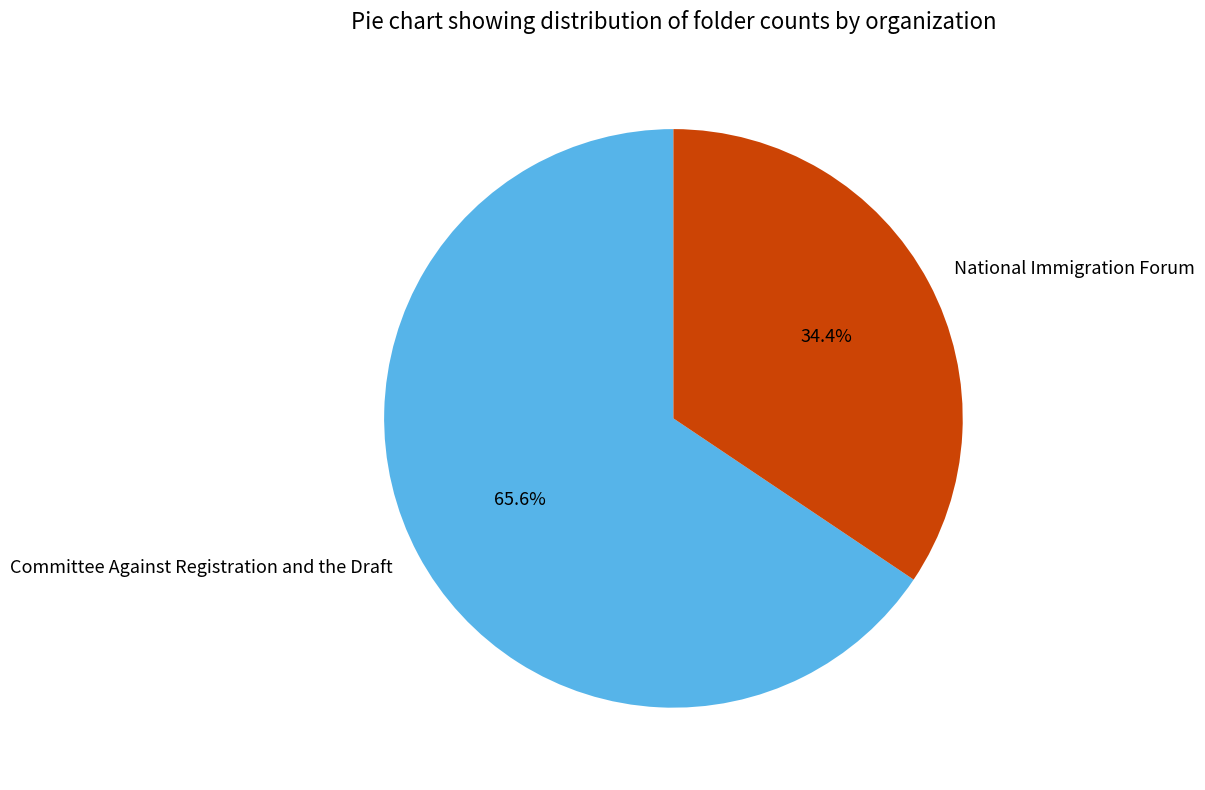

How many segments does this pie chart have?

2